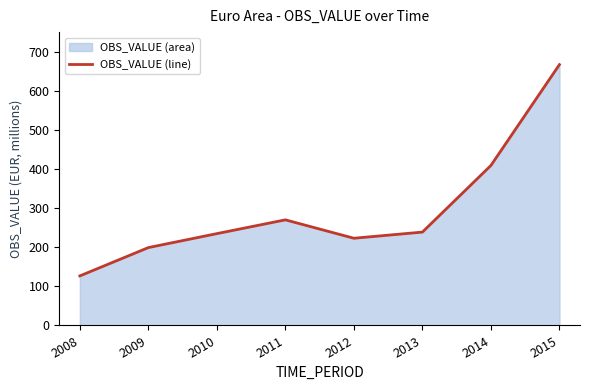

What is the change in value from 2011 to 2014?

+139.1